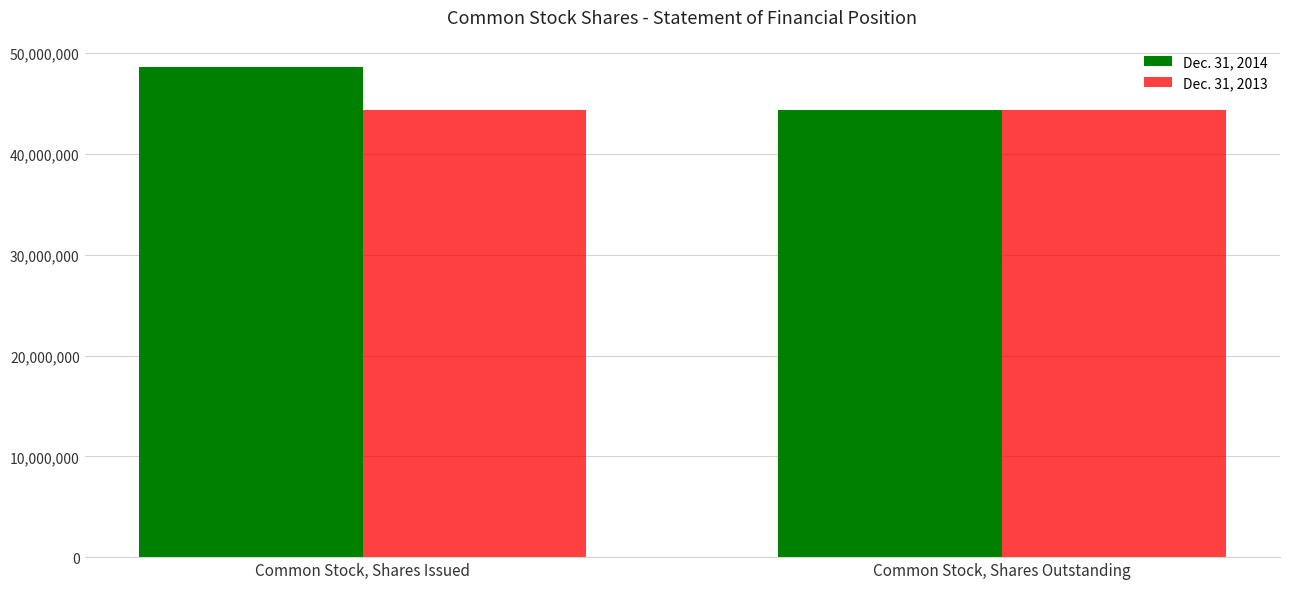

List the labels in order of Dec. 31, 2014 value, smallest first.

Common Stock, Shares Outstanding, Common Stock, Shares Issued